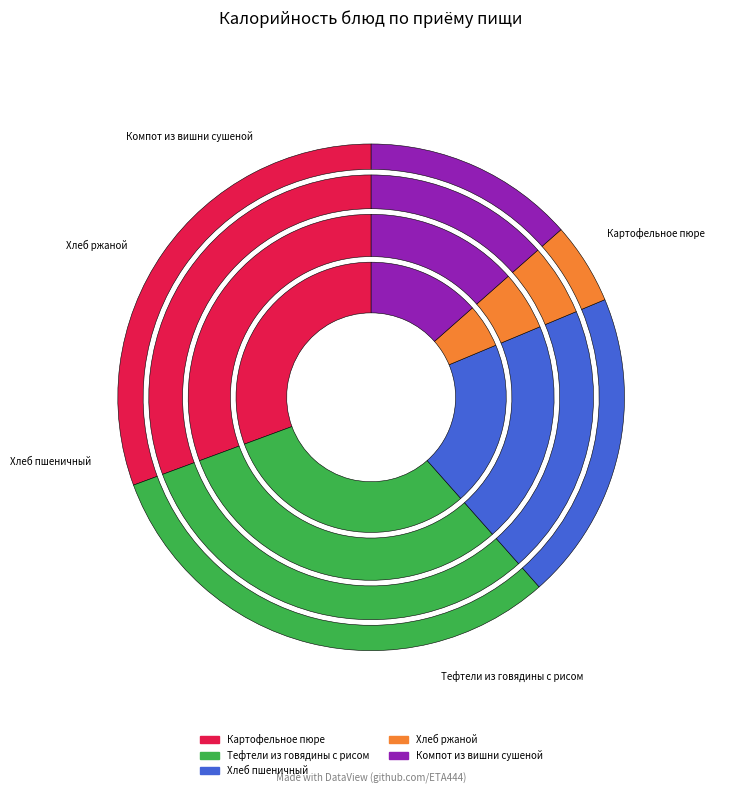

To the nearest percent, what is the difference between the Компот из вишни сушеной and Хлеб ржаной slice percentages?

8%